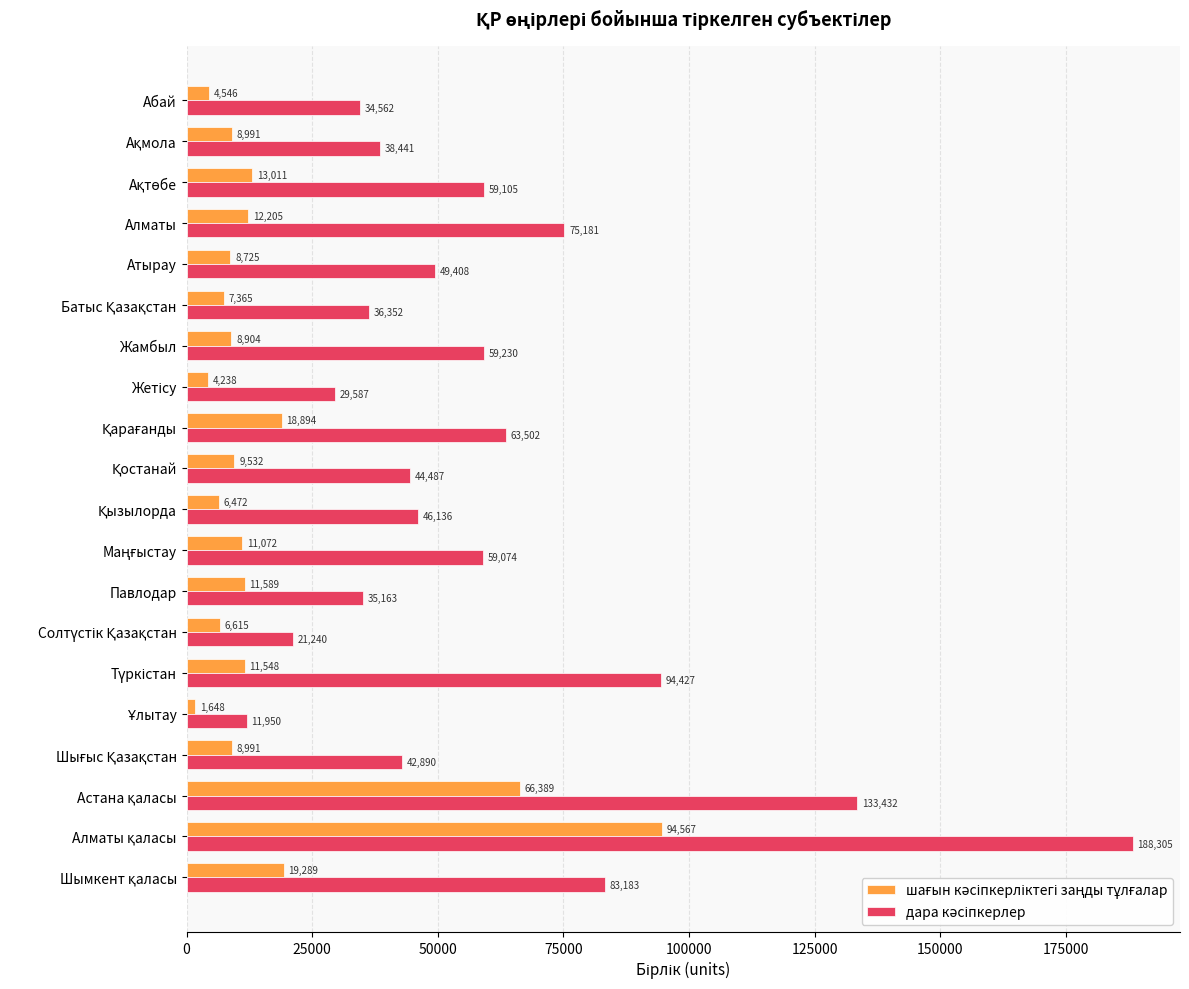

At how many categories does at least one series exceed 75241?

4